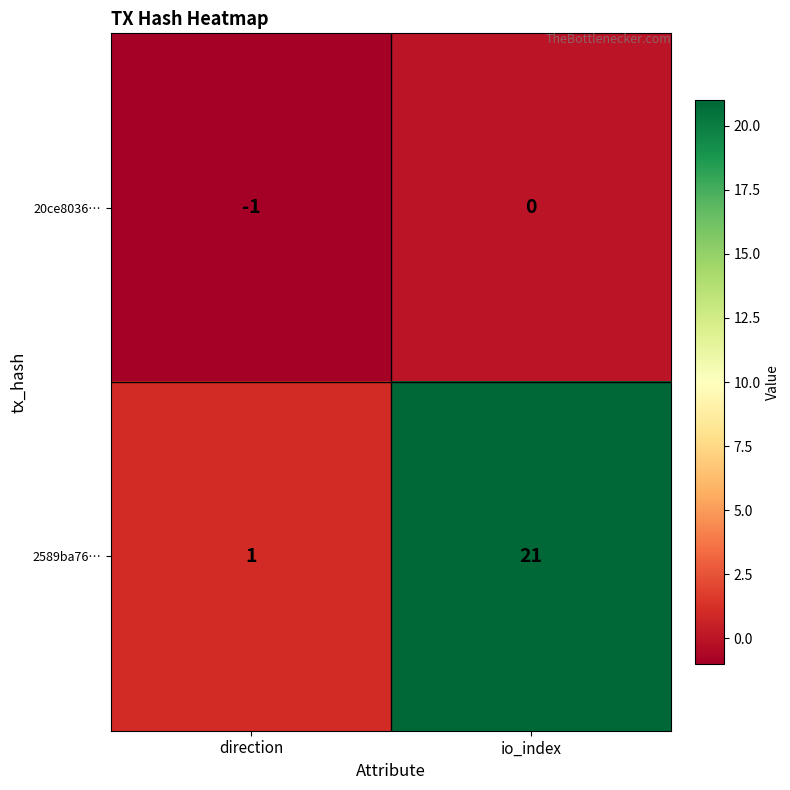

At which label is 20ce8036… closest to 0?

io_index